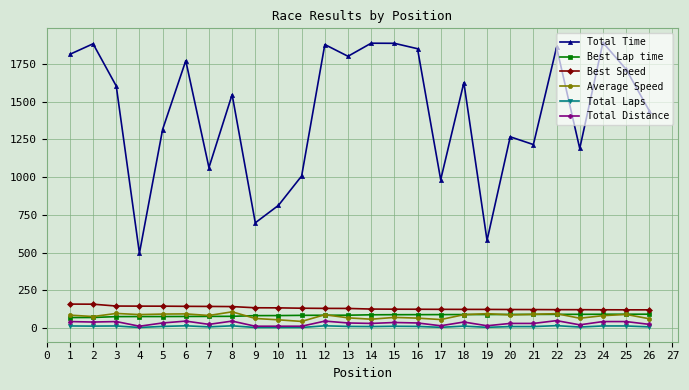

What are all the series names shown in the legend?

Total Time, Best Lap time, Best Speed, Average Speed, Total Laps, Total Distance